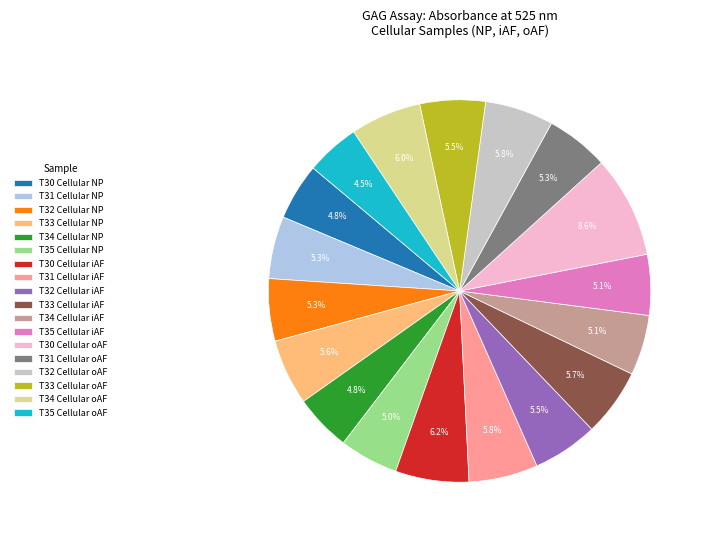

What percentage is the T32 Cellular NP slice, to the nearest percent?

5%